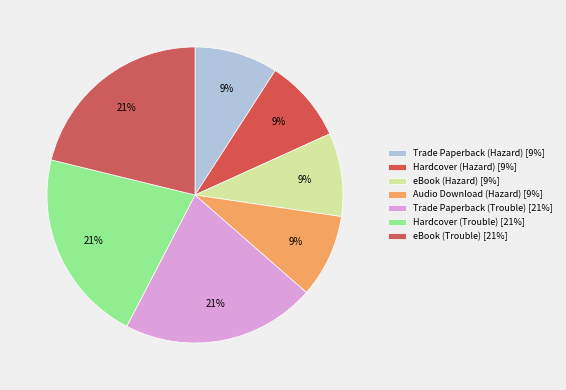

How many segments does this pie chart have?

7